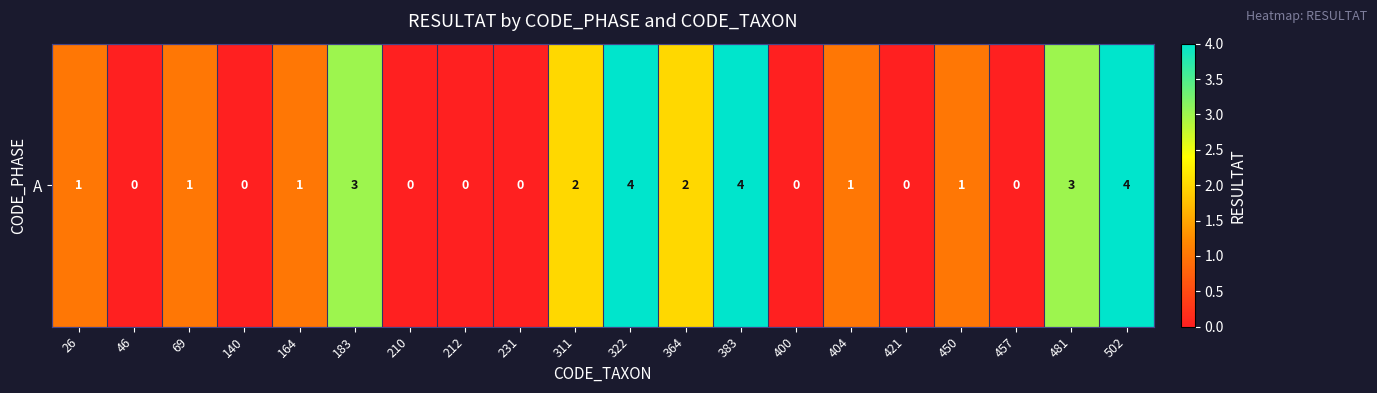

The value at 212 is 0. True or false?

True